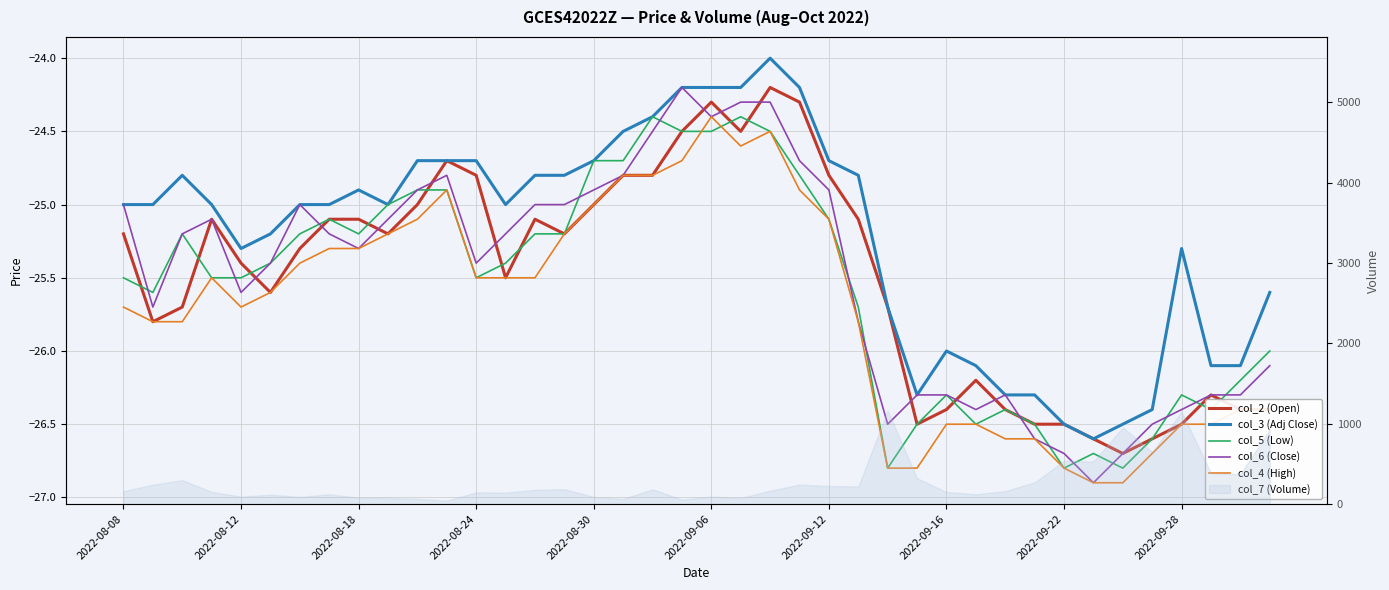

Where is col_6 (Close) nearest to the value -25?

2022-08-08